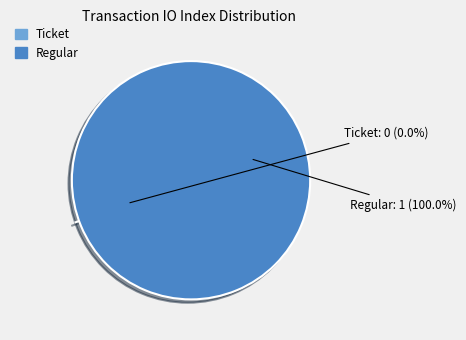

Is there any slice that represents more than half of the pie?

Yes